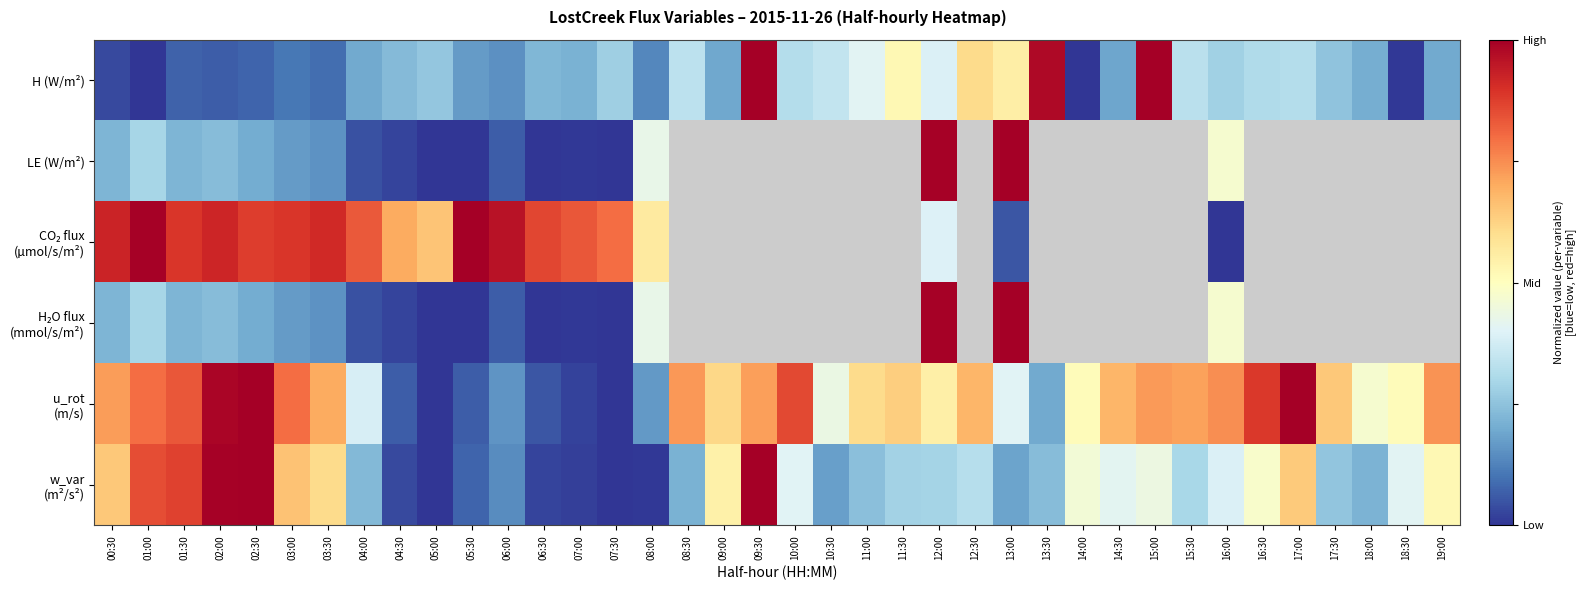

What is the difference between the highest and lowest values at 14:30?

0.5